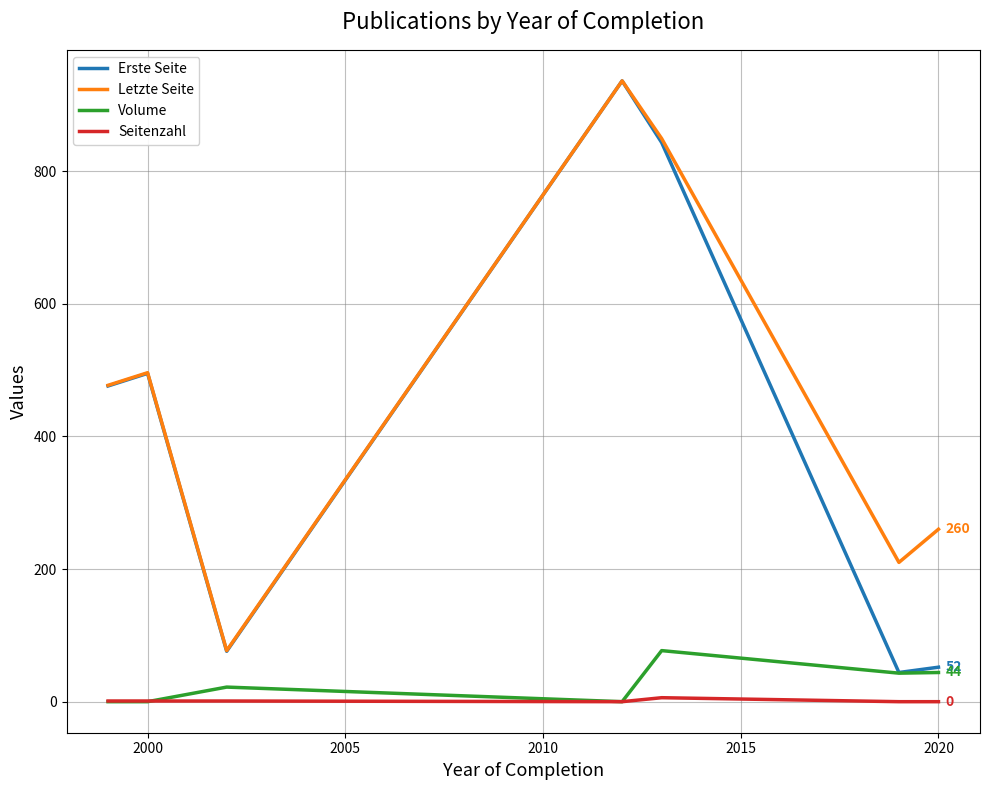

True or false: Erste Seite and Seitenzahl intersect in this chart.

False